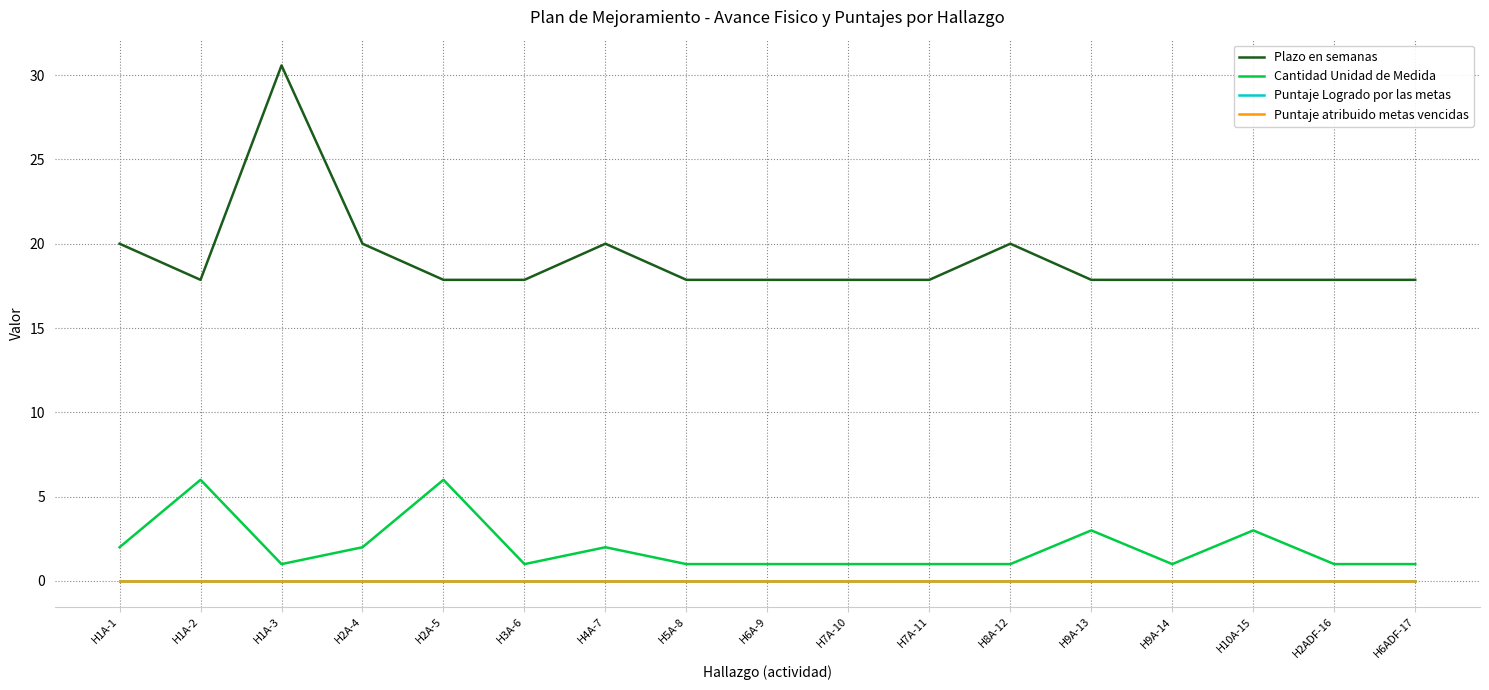

True or false: Puntaje Logrado por las metas has a value of 0.0 at H8A-12.

True